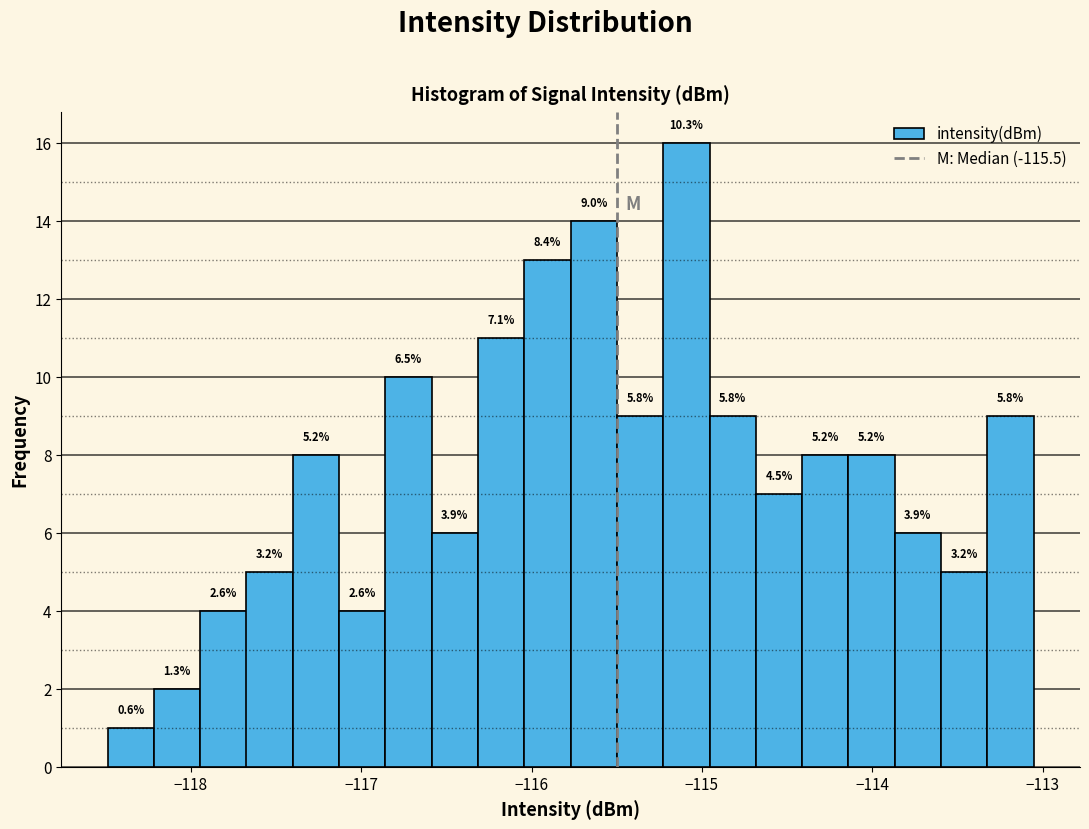

Read against the x-axis, roughly where is the centre of the tallest bar?

-115.1